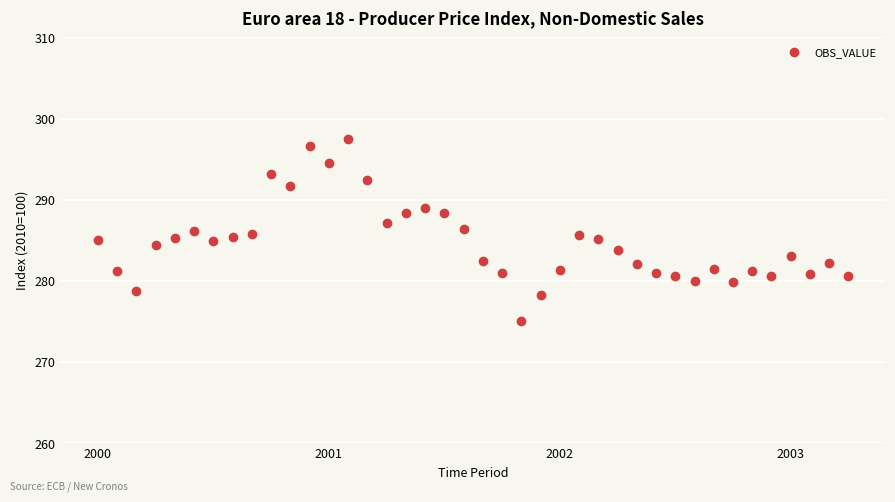

What is the range of Y values (max minus min)?

22.5